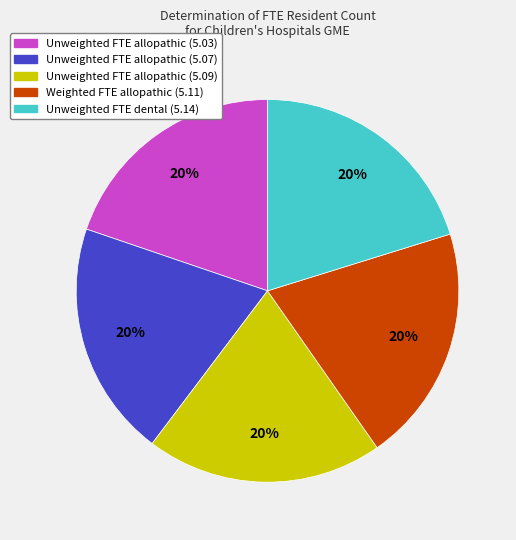

Is there any slice that represents more than half of the pie?

No